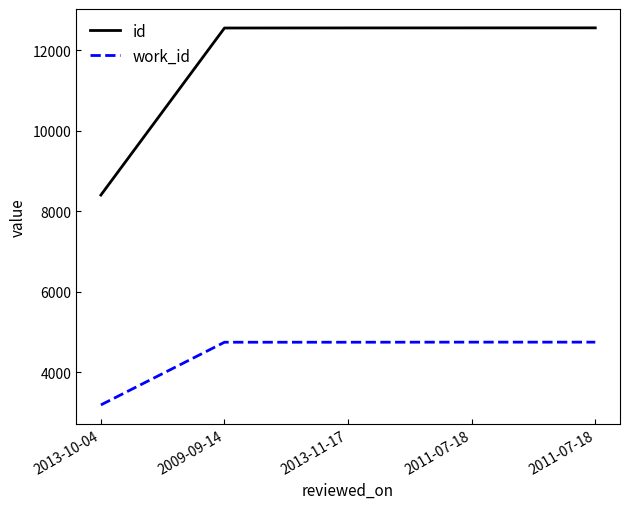

What is the difference between the highest and lowest values at 2011-07-18?

7815